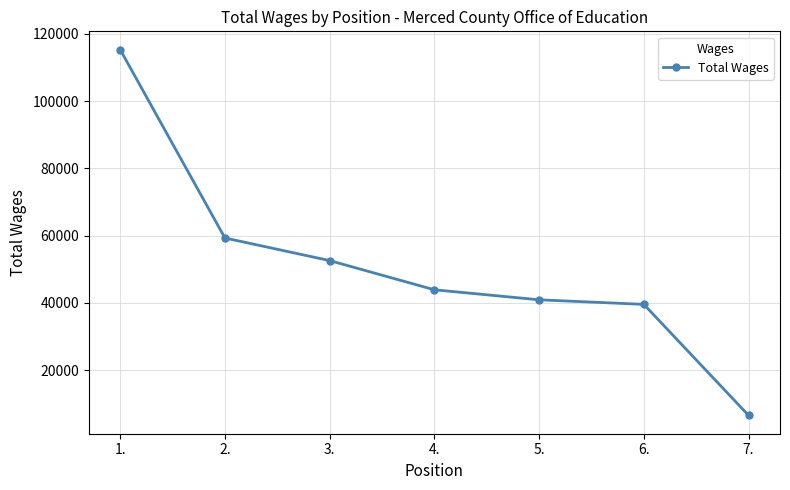

What is the average value?

51144